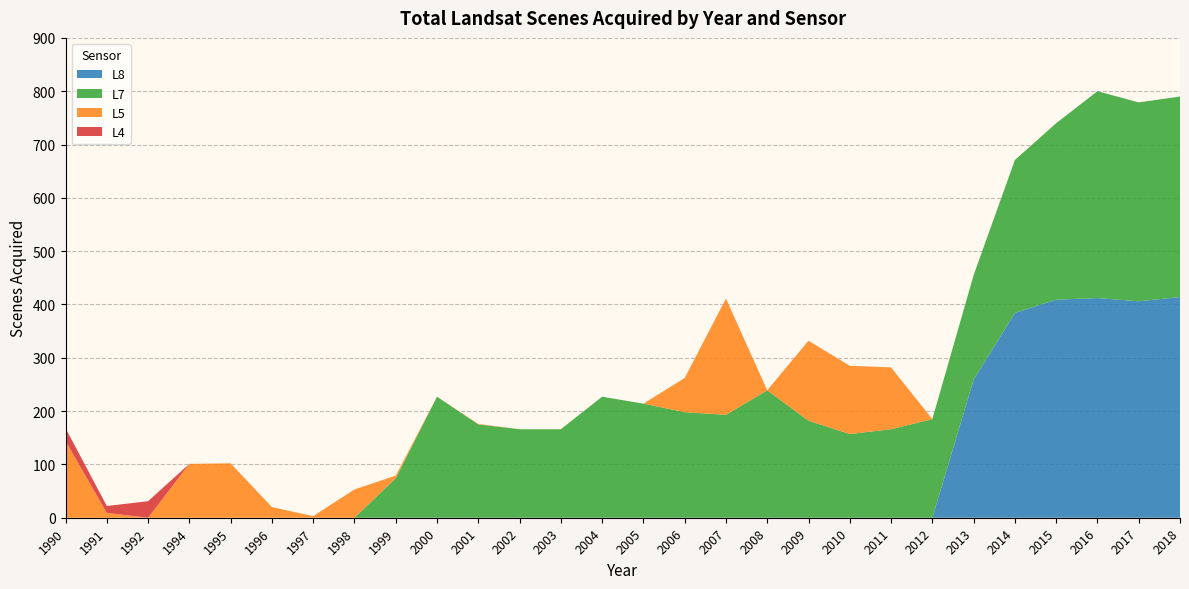

Reading right to left, transcribe all the data shown in this chart.

L4: 2018=0	2017=0	2016=0	2015=0	2014=0	2013=0	2012=0	2011=0	2010=0	2009=0	2008=0	2007=0	2006=0	2005=0	2004=0	2003=0	2002=0	2001=0	2000=0	1999=0	1998=0	1997=0	1996=0	1995=0	1994=0	1992=31	1991=13	1990=24
L5: 2018=0	2017=0	2016=0	2015=0	2014=0	2013=0	2012=0	2011=116	2010=128	2009=150	2008=0	2007=218	2006=64	2005=0	2004=0	2003=0	2002=0	2001=1	2000=0	1999=5	1998=53	1997=3	1996=20	1995=102	1994=101	1992=0	1991=9	1990=144
L7: 2018=376	2017=373	2016=388	2015=331	2014=287	2013=196	2012=185	2011=166	2010=157	2009=182	2008=239	2007=193	2006=198	2005=214	2004=227	2003=166	2002=166	2001=175	2000=227	1999=74	1998=0	1997=0	1996=0	1995=0	1994=0	1992=0	1991=0	1990=0
L8: 2018=414	2017=406	2016=412	2015=409	2014=384	2013=259	2012=0	2011=0	2010=0	2009=0	2008=0	2007=0	2006=0	2005=0	2004=0	2003=0	2002=0	2001=0	2000=0	1999=0	1998=0	1997=0	1996=0	1995=0	1994=0	1992=0	1991=0	1990=0